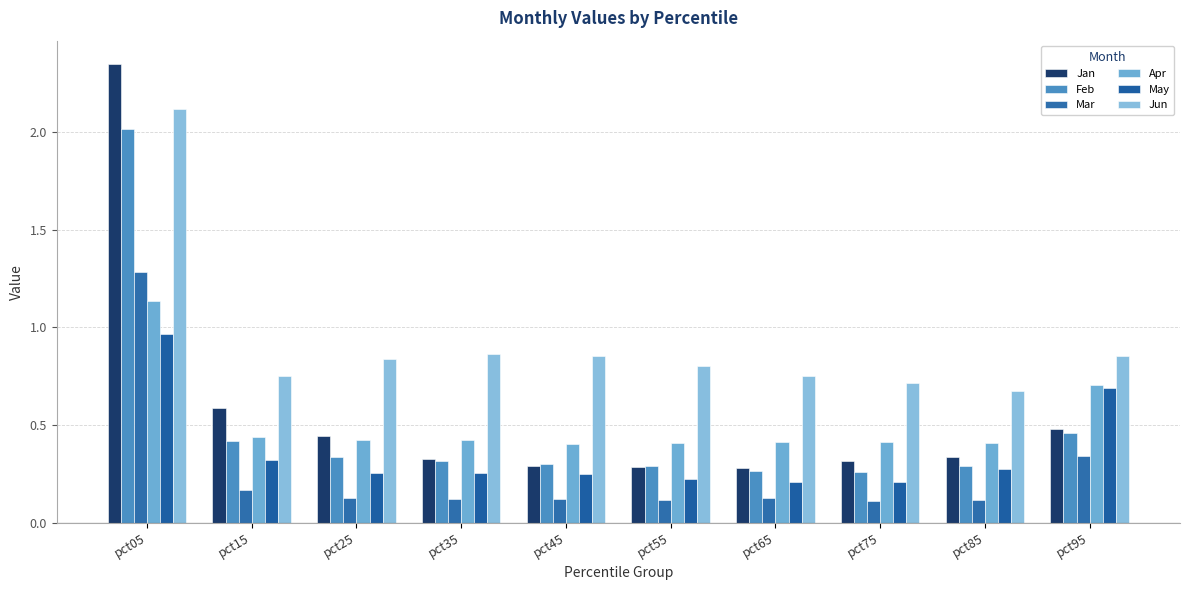

True or false: Jun has a value of 1.2 at pct75.

False